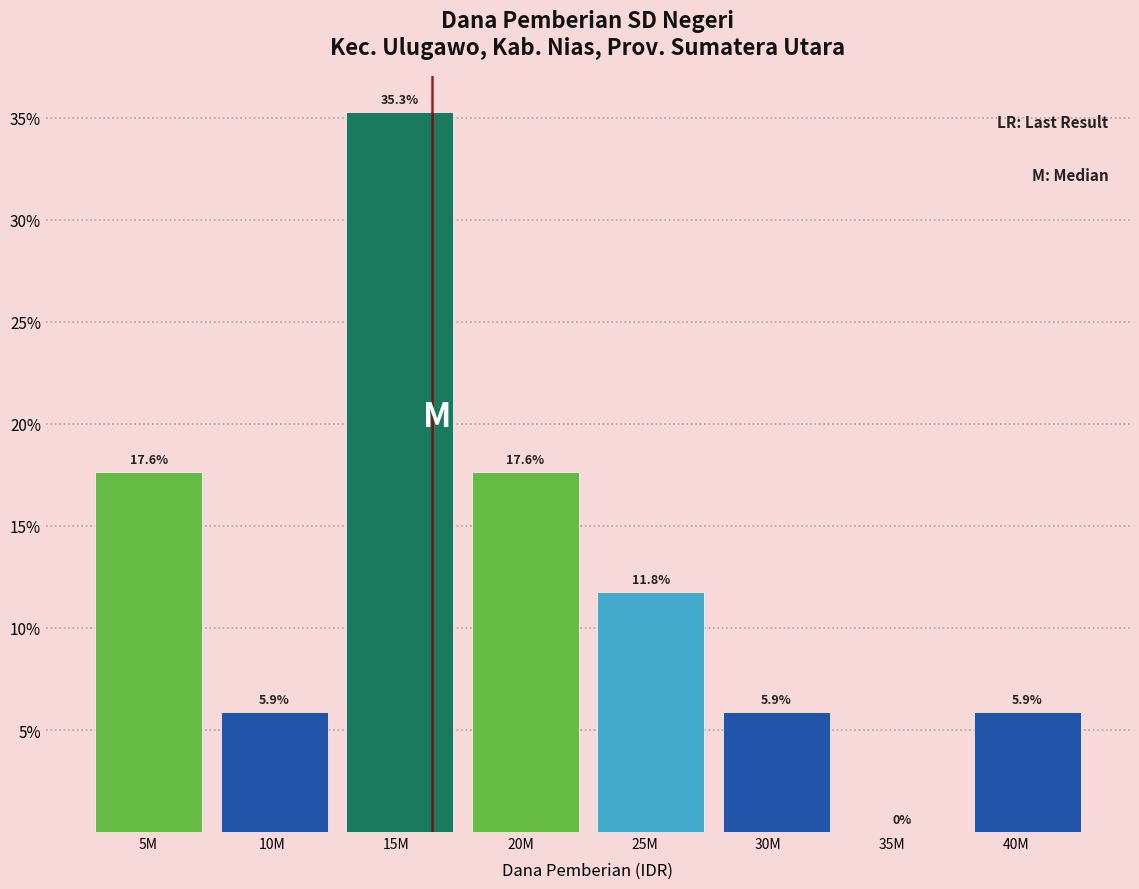

Reading right to left, transcribe all the data shown in this chart.

40M=5.9	35M=0.0	30M=5.9	25M=11.8	20M=17.6	15M=35.3	10M=5.9	5M=17.6